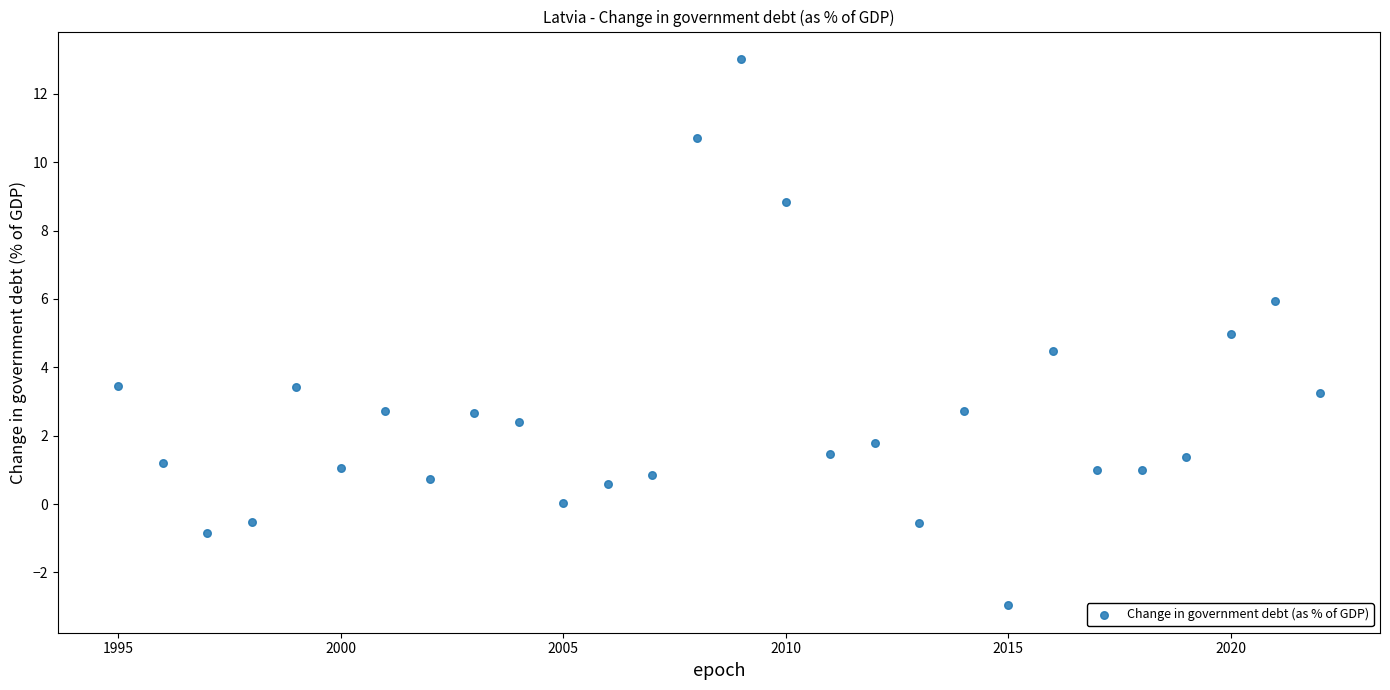

What is the range of X values (max minus min)?

27.0